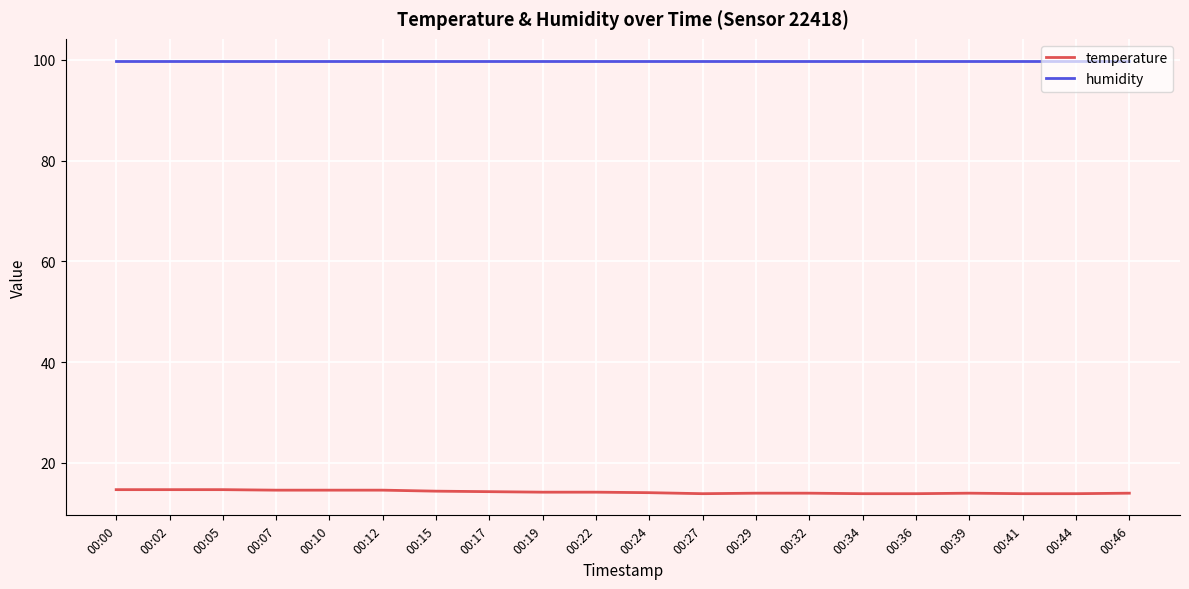

The value of humidity at 00:07 is 99.9. True or false?

True